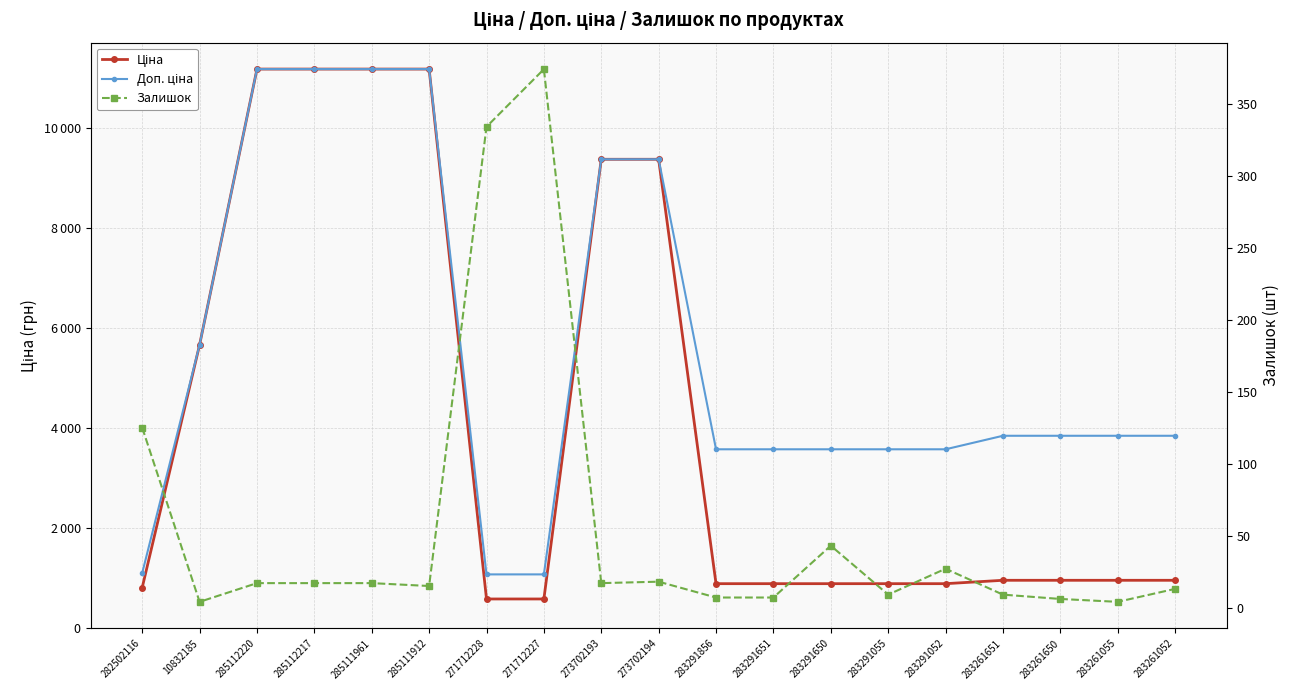

Reading left to right, list all the values displayed in this chart.

Ціна: 282502116=818.5	10832185=5673.8	285112220=11188.2	285112217=11188.2	285111961=11188.2	285111912=11188.2	271712228=589.9	271712227=589.9	273702193=9384.0	273702194=9384.0	283291856=895.9	283291651=895.9	283291650=895.9	283291055=895.9	283291052=895.9	283261651=963.5	283261650=963.5	283261055=963.5	283261052=963.5
Доп. ціна: 282502116=1109.2	10832185=5673.8	285112220=11188.2	285112217=11188.2	285111961=11188.2	285111912=11188.2	271712228=1081.7	271712227=1081.7	273702193=9384.0	273702194=9384.0	283291856=3583.6	283291651=3583.6	283291650=3583.6	283291055=3583.6	283291052=3583.6	283261651=3854.0	283261650=3854.0	283261055=3854.0	283261052=3854.0
Залишок: 282502116=125.0	10832185=4.0	285112220=17.0	285112217=17.0	285111961=17.0	285111912=15.0	271712228=334.0	271712227=374.0	273702193=17.0	273702194=18.0	283291856=7.0	283291651=7.0	283291650=43.0	283291055=9.0	283291052=27.0	283261651=9.0	283261650=6.0	283261055=4.0	283261052=13.0